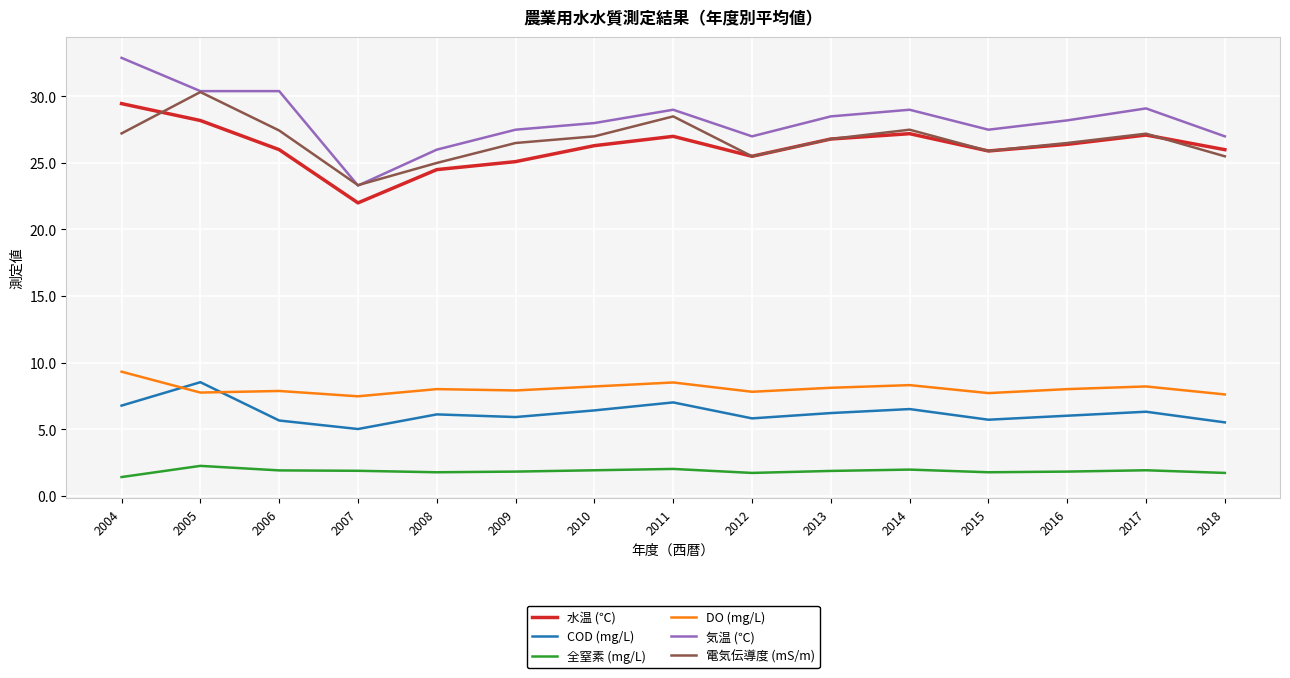

What is the sum of the 全窒素 (mg/L) values at 2005 and 2015?

4.0